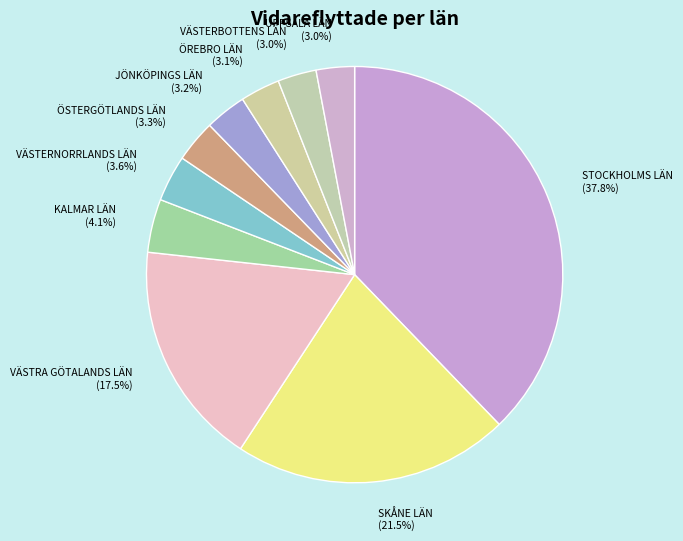

How many segments does this pie chart have?

10